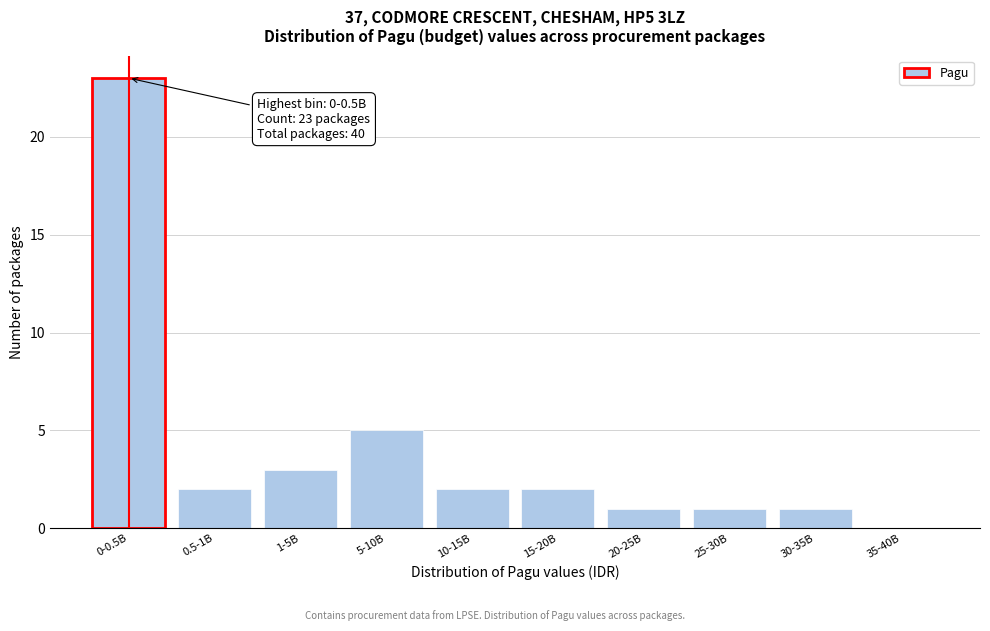

Reading right to left, list all the values displayed in this chart.

35-40B=0	30-35B=1	25-30B=1	20-25B=1	15-20B=2	10-15B=2	5-10B=5	1-5B=3	0.5-1B=2	0-0.5B=23